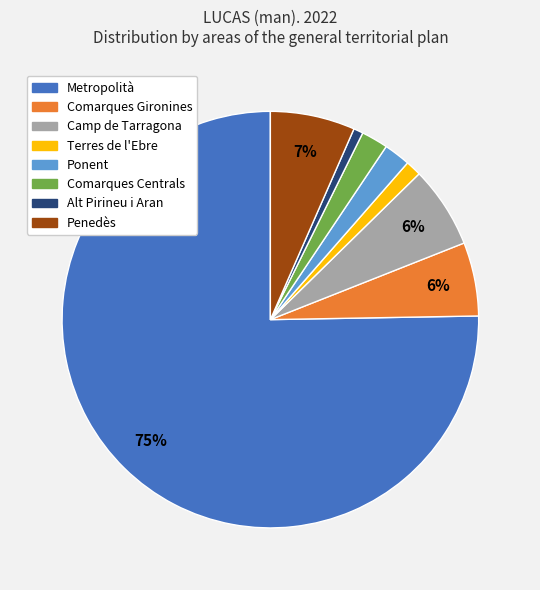

Between Ponent and Alt Pirineu i Aran, which is larger?

Ponent